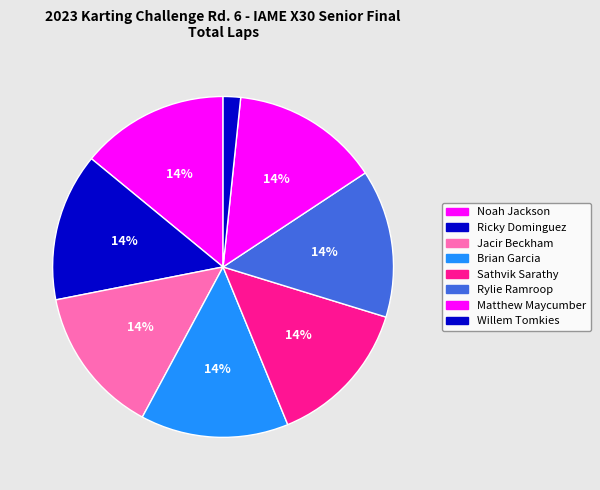

How many slices are in this pie chart?

8